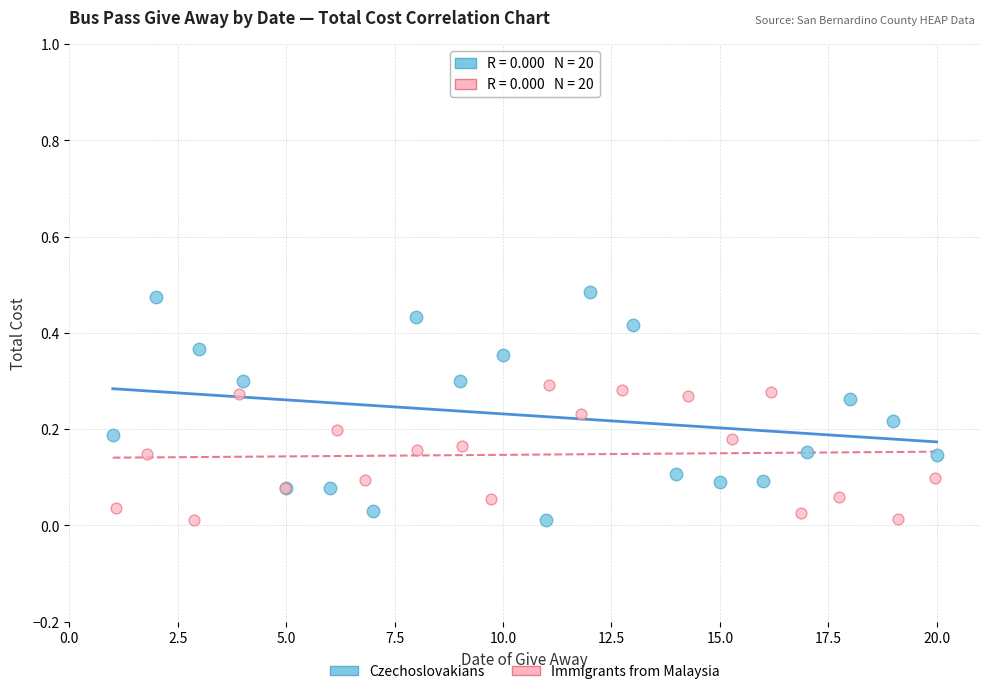

Which series contains the highest Y value?

Czechoslovakians